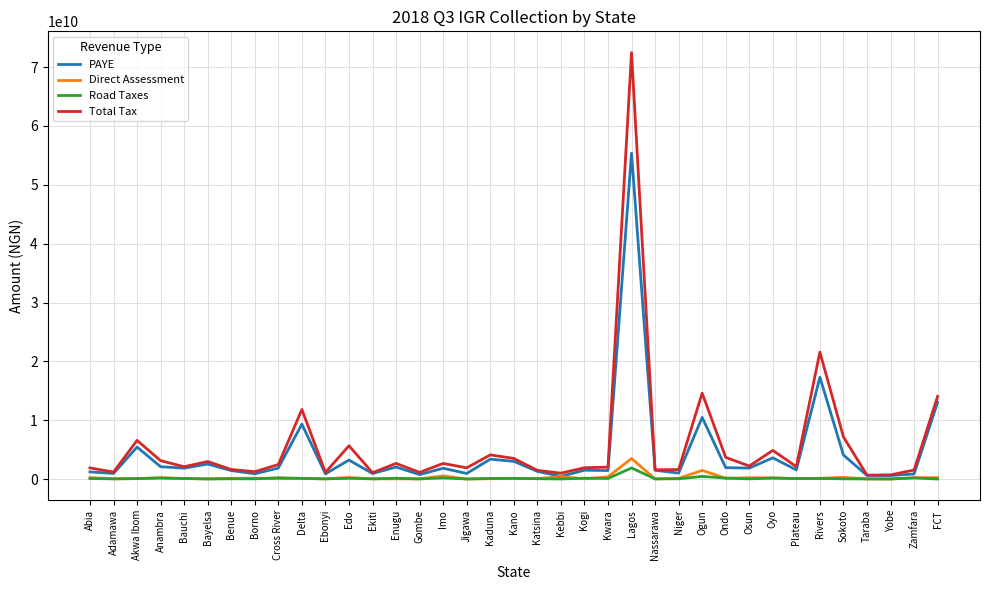

Where is Total Tax nearest to the value 36564326588?

Rivers